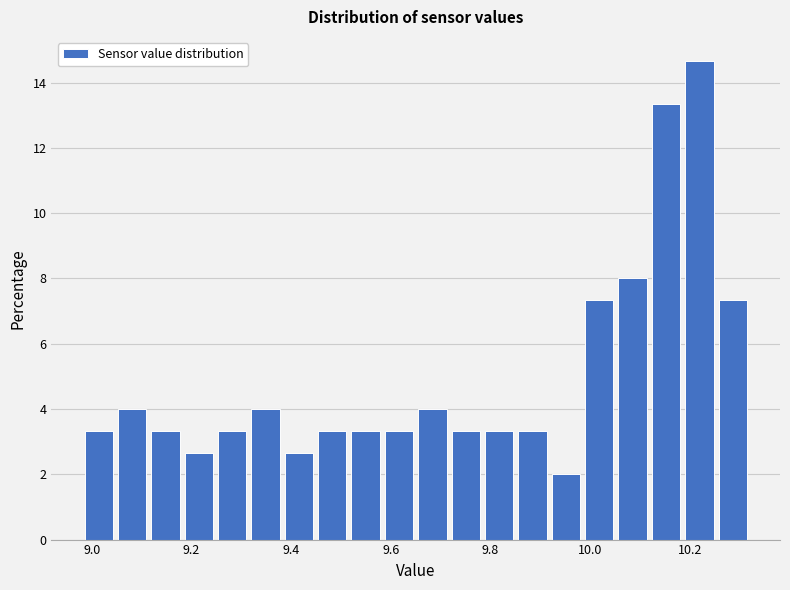

Read against the x-axis, roughly where is the centre of the tallest bar?

10.22